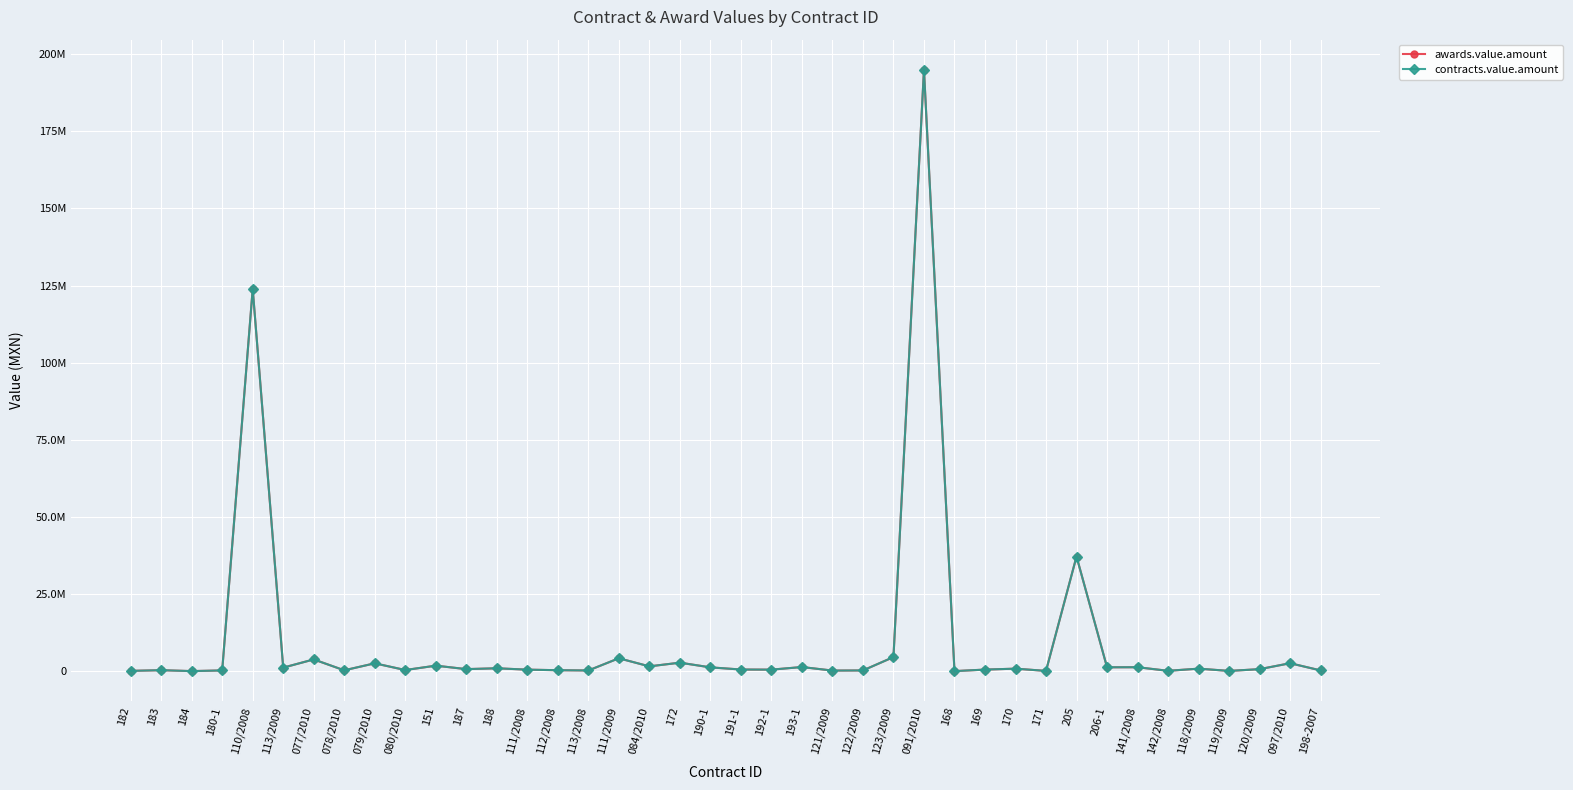

The value of contracts.value.amount at 112/2008 is 307000.0. True or false?

True